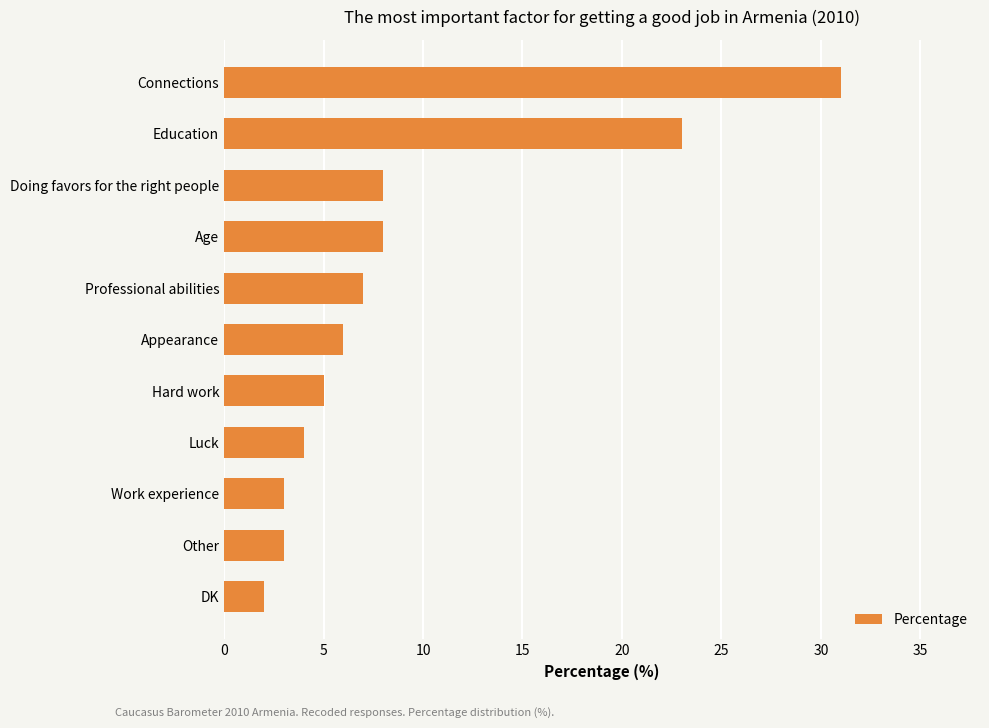

Count the number of data series in this chart.

1